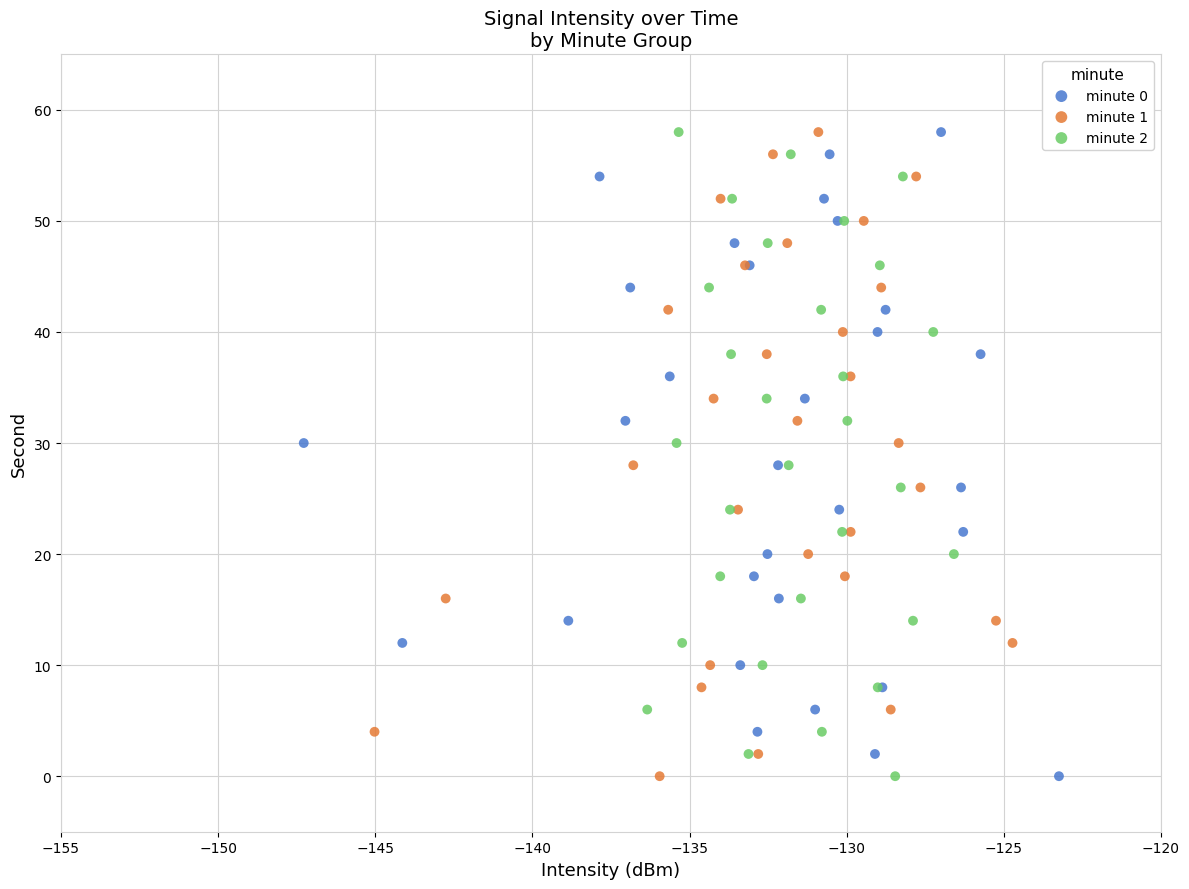

What are all the series names shown in the legend?

minute 0, minute 1, minute 2